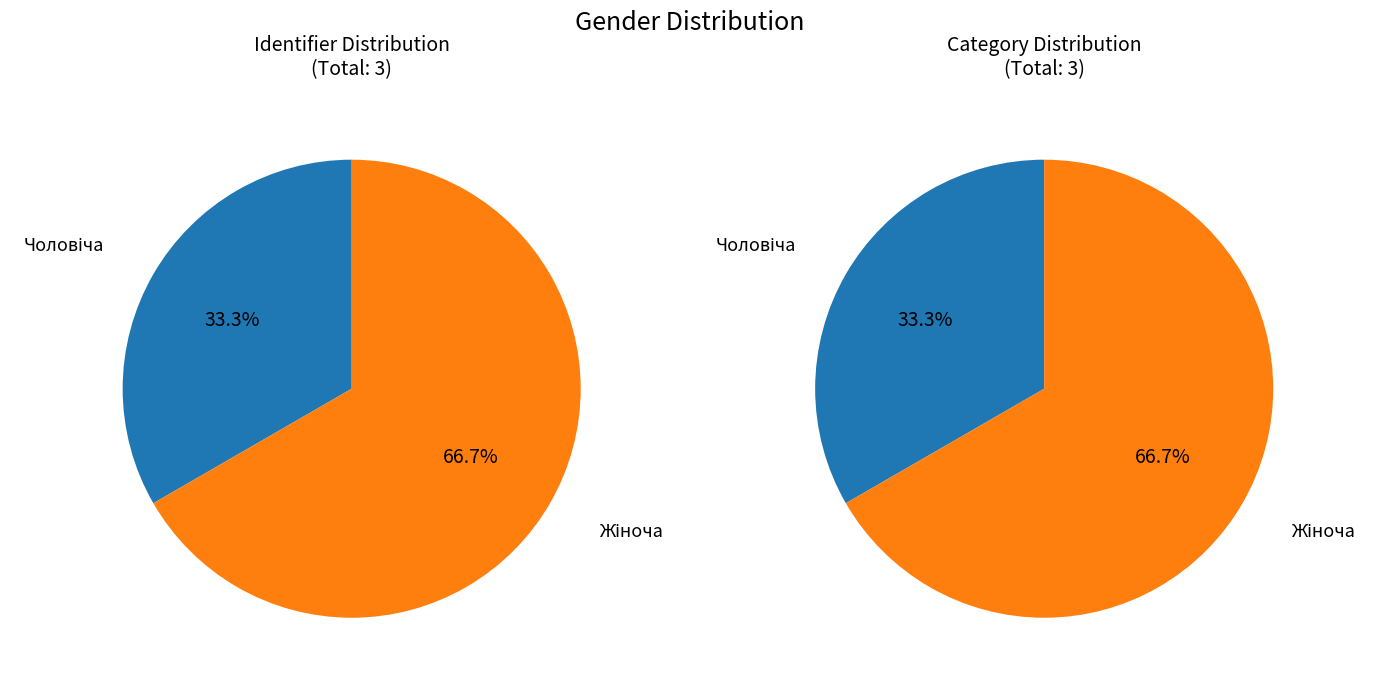

What is the change in value from Чоловіча to Жіноча?

+1